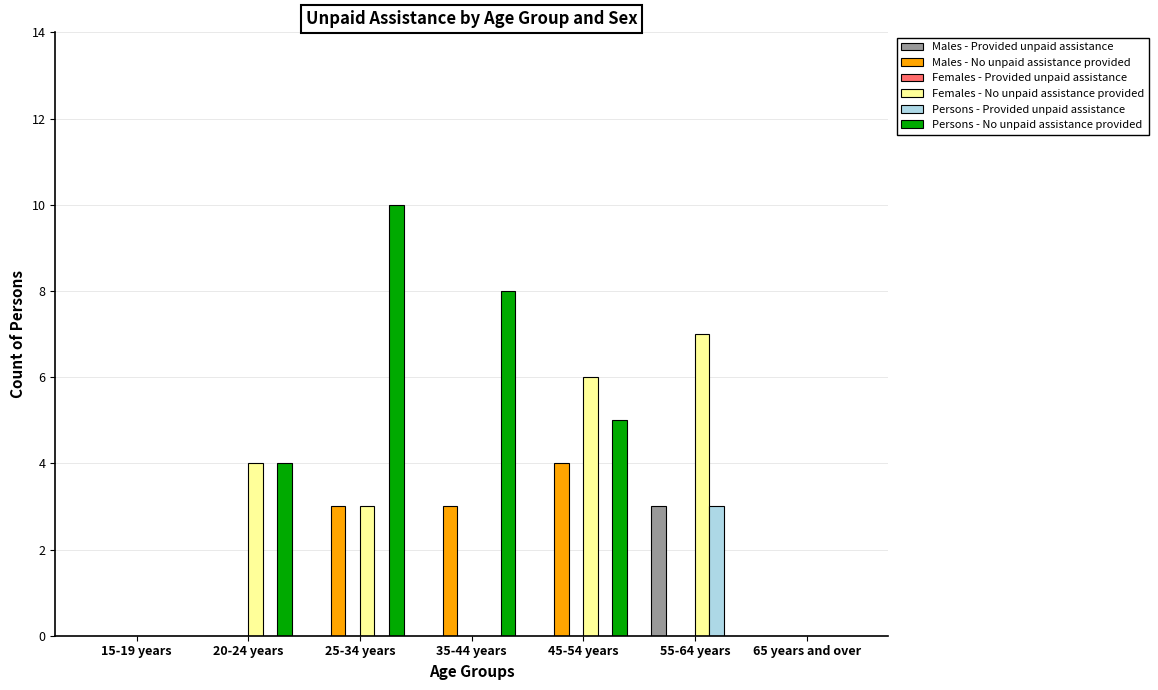

What is the sum of all Females - No unpaid assistance provided values?

20